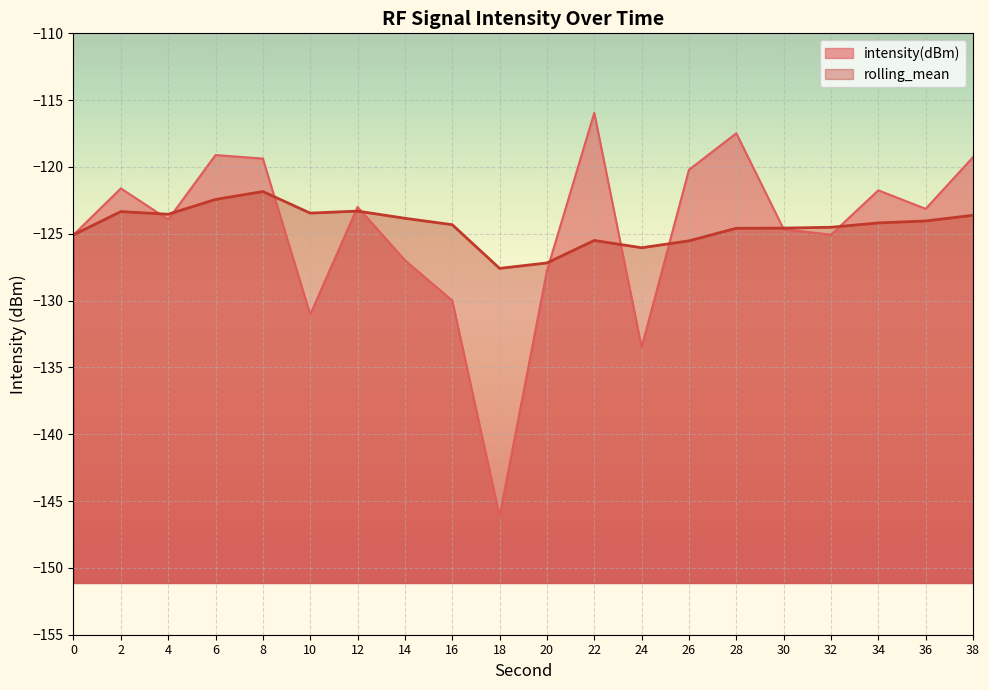

In rolling_mean, how many points are higher than both neighbors (excluding endpoints)?

4